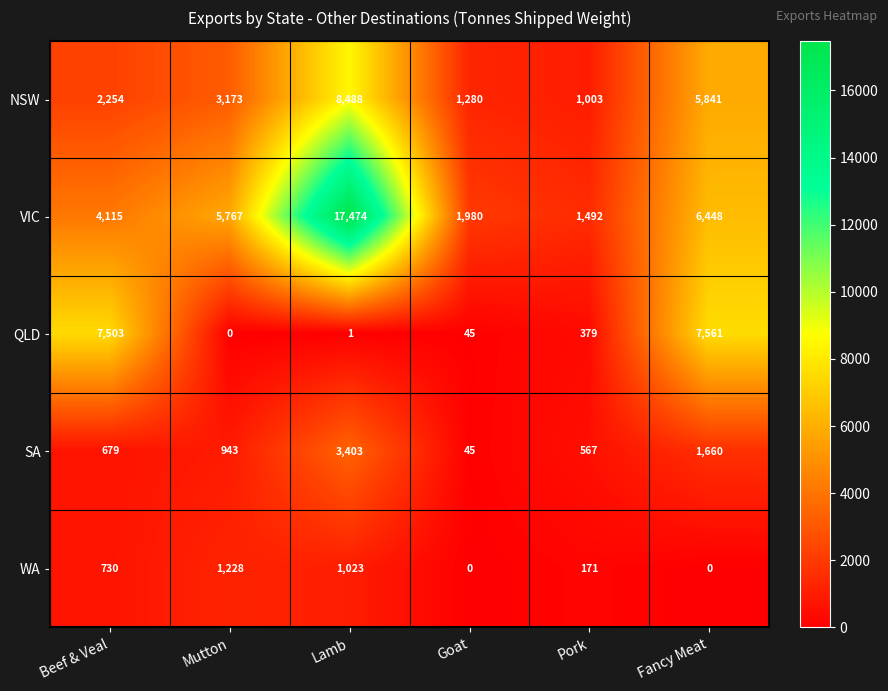

Which series has the widest spread of values?

VIC